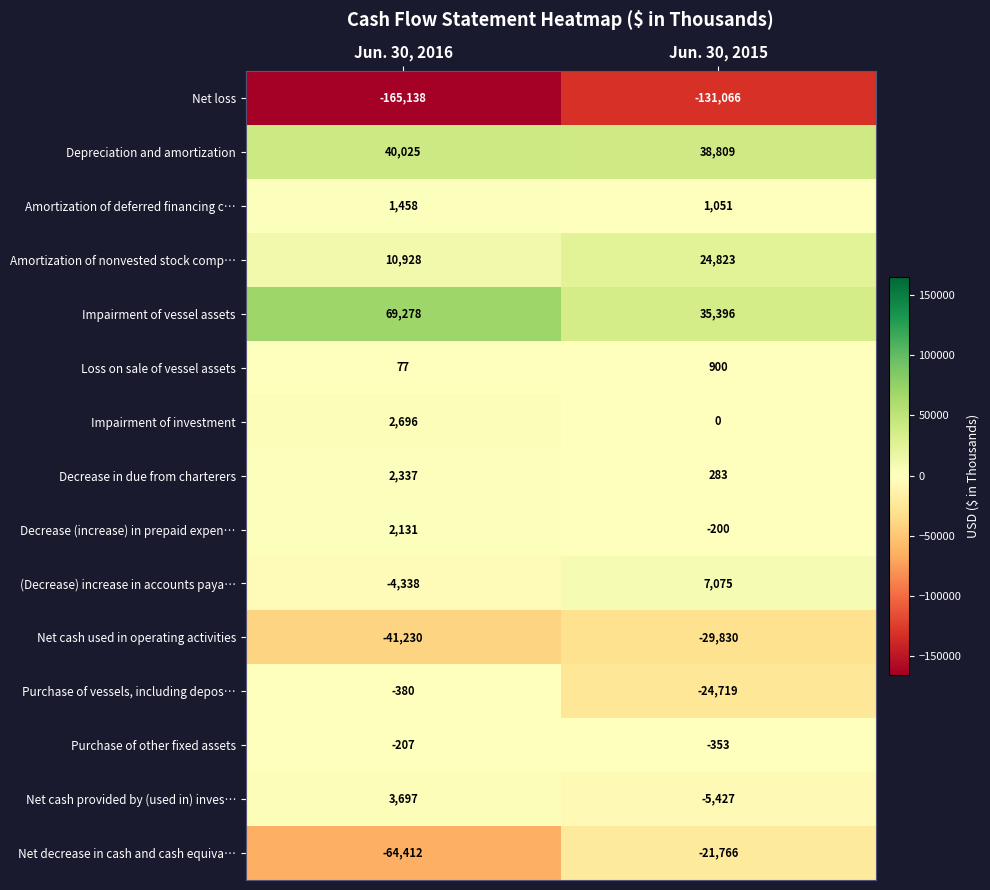

What is the spread (max minus min) of values at Jun. 30, 2016?

234416